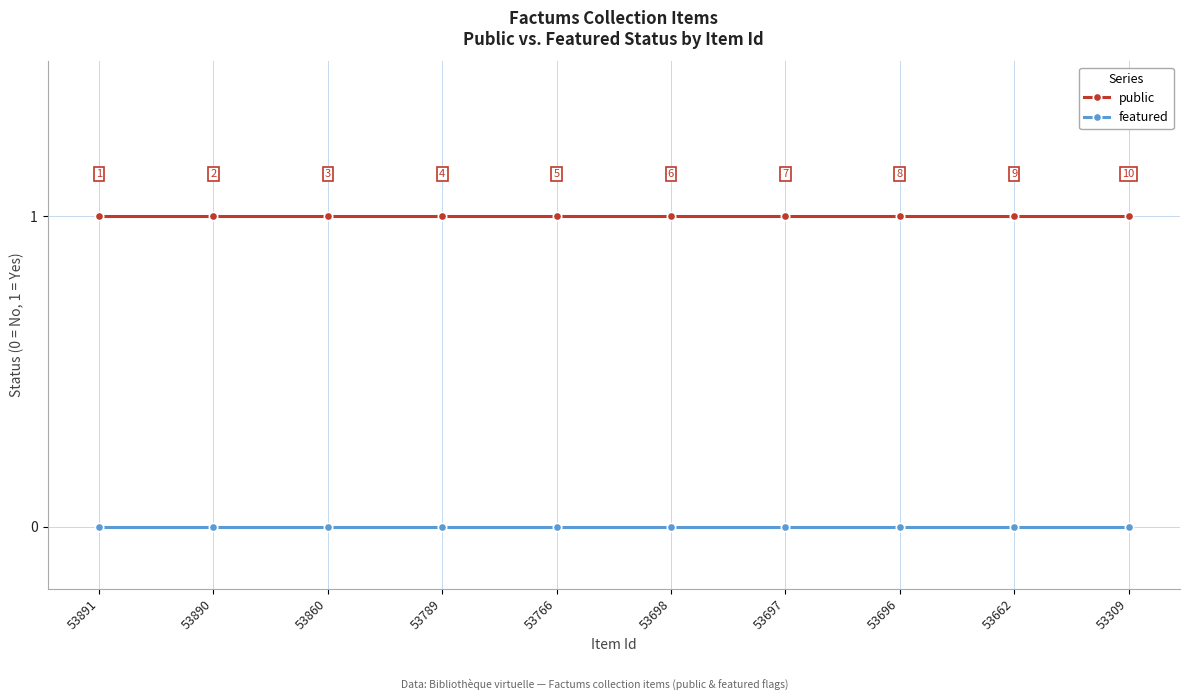

What is the sum of all public values?

10